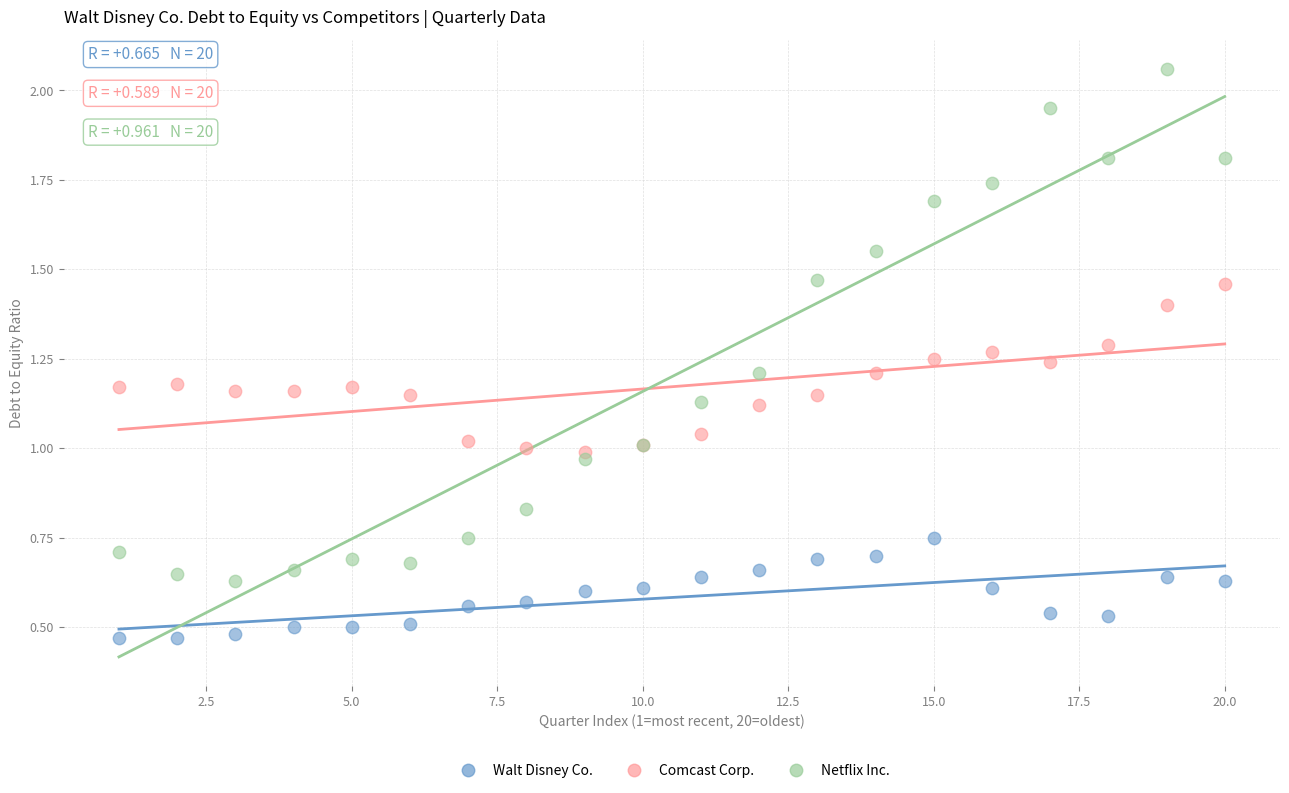

What are all the series names shown in the legend?

Walt Disney Co., Comcast Corp., Netflix Inc.